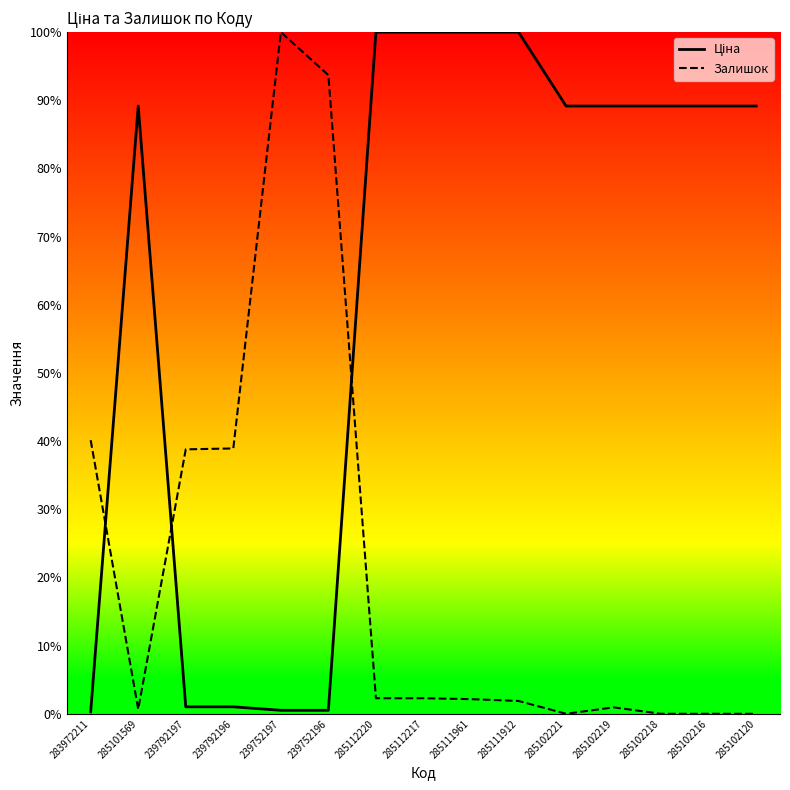

What position from the left is 285102221?

11